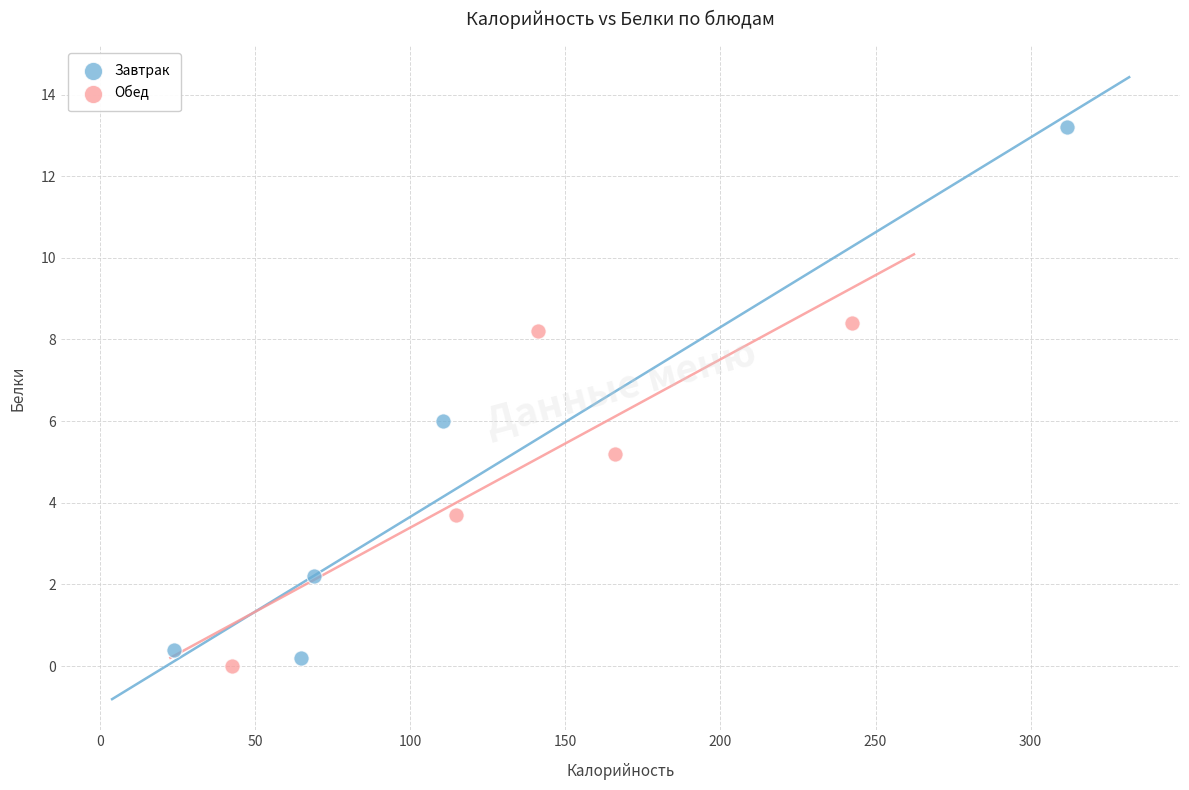

Which series contains the highest Y value?

Завтрак